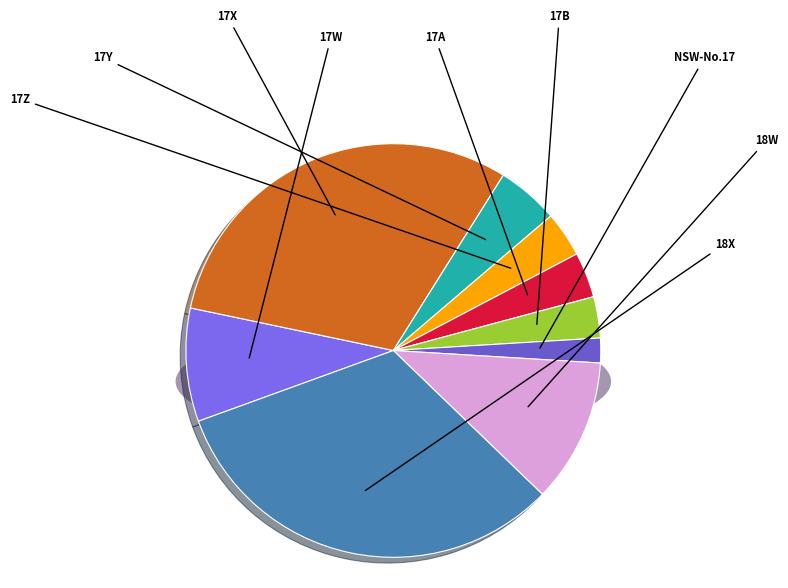

The NSW-No.17 slice represents 2% of the pie. True or false?

True